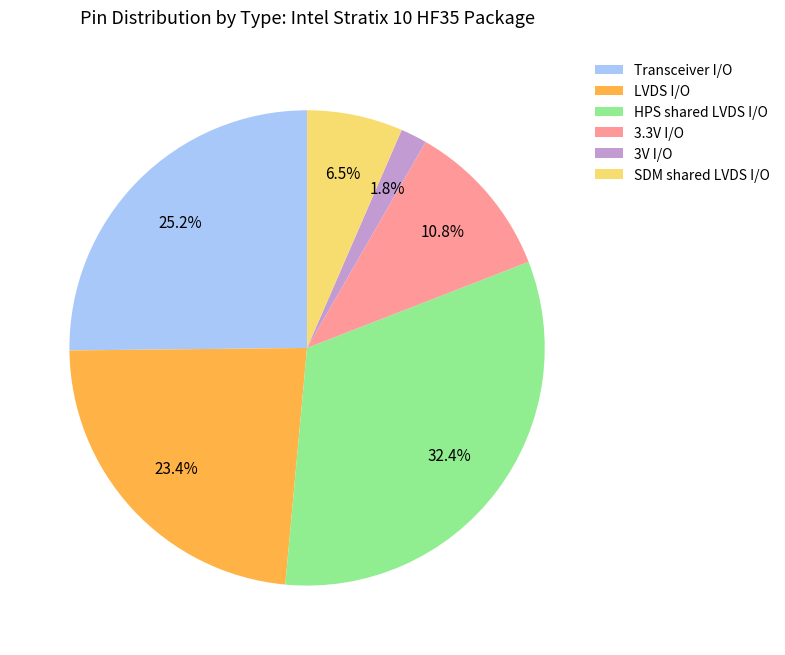

Rank the categories by value from lowest to highest.

3V I/O, SDM shared LVDS I/O, 3.3V I/O, LVDS I/O, Transceiver I/O, HPS shared LVDS I/O